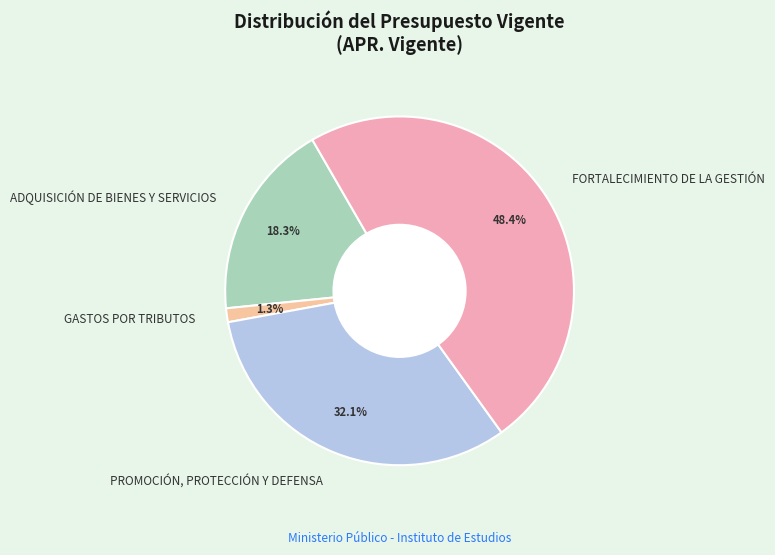

What percentage is NOT represented by GASTOS POR TRIBUTOS?

98.7%